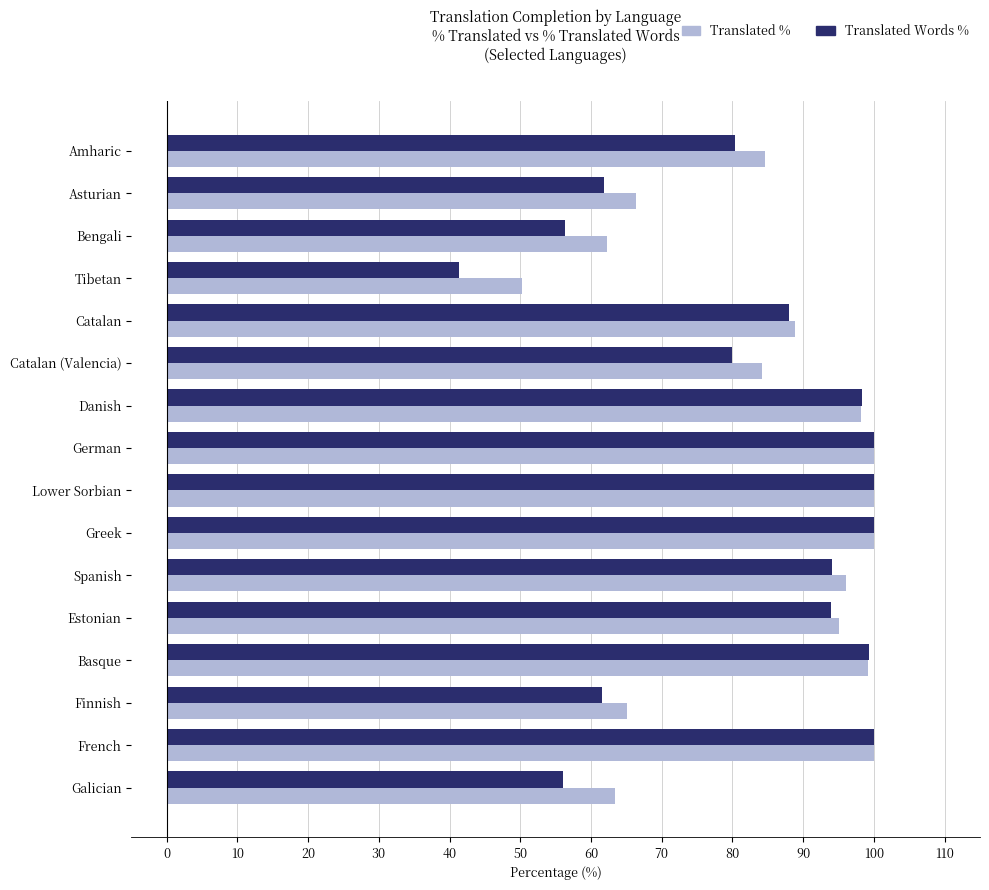

What is the average value of the Translated Words % series?

81.9